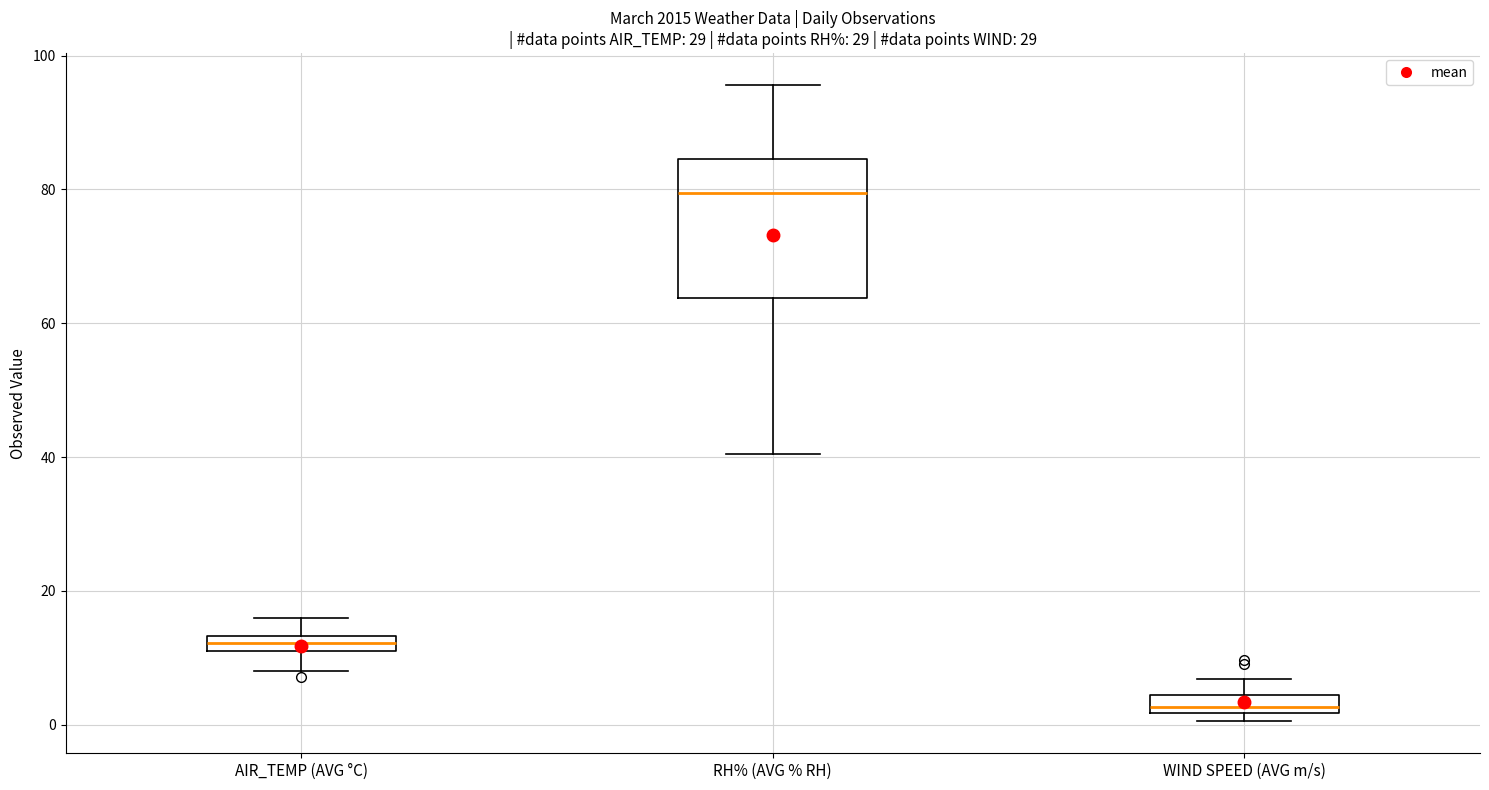

Which box's median line is the lowest?

WIND SPEED (AVG m/s)